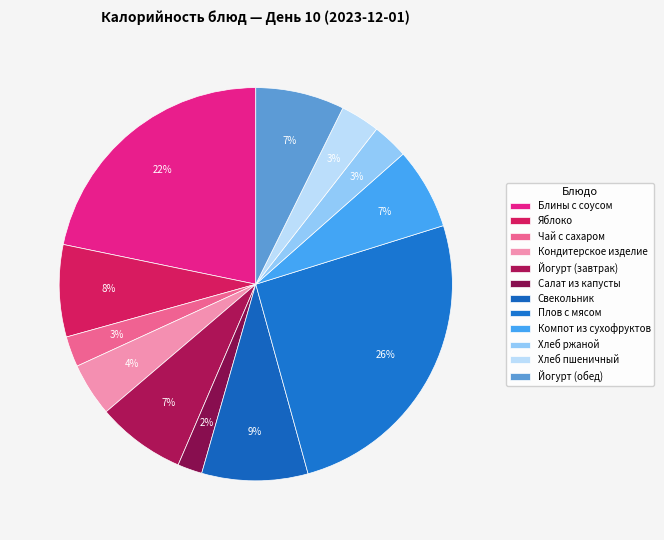

Which has a higher value, Йогурт (завтрак) or Чай с сахаром?

Йогурт (завтрак)